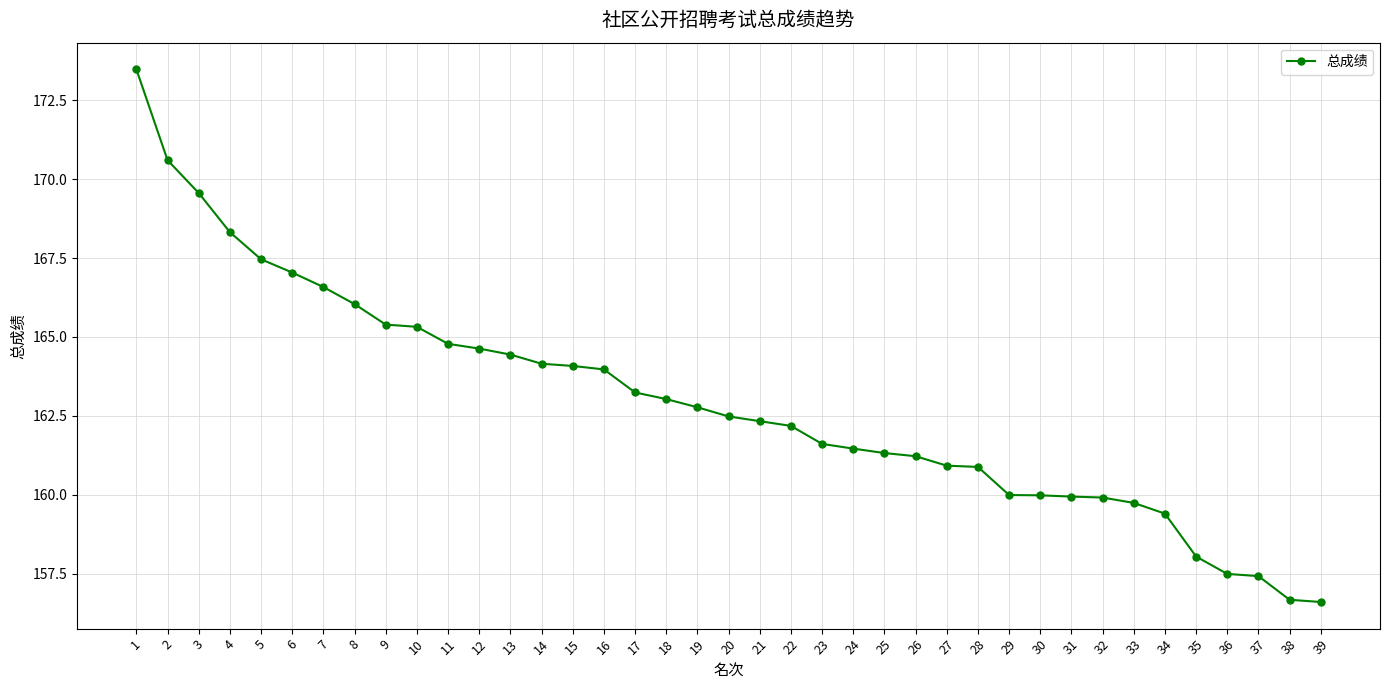

Does the chart have visible grid lines?

Yes